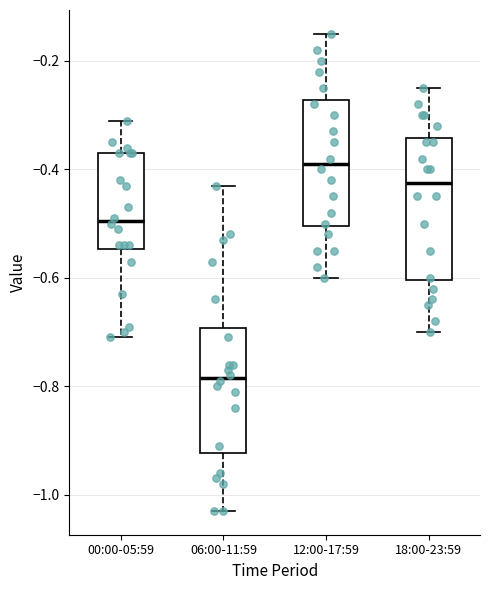

Comparing the boxes themselves (not the whiskers), which one is the tallest?

18:00-23:59